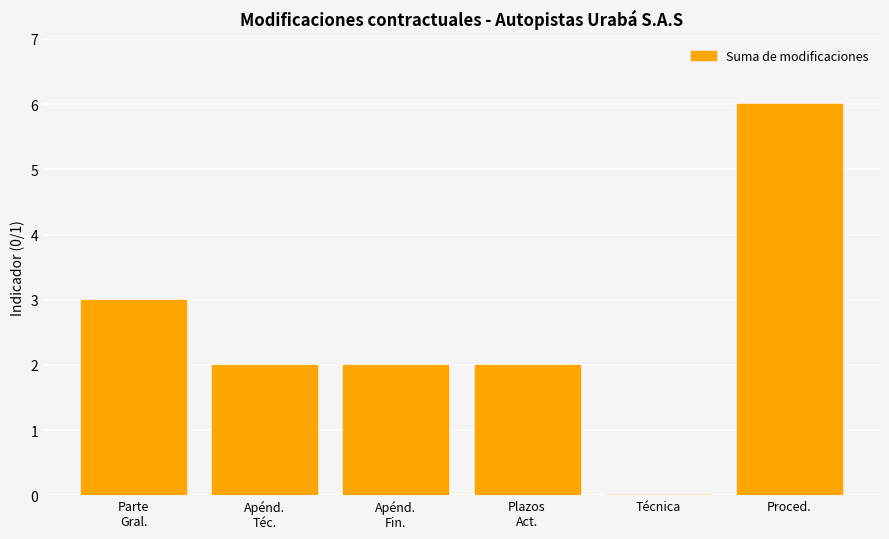

What is the sum of the values at Proced. and Técnica?

6